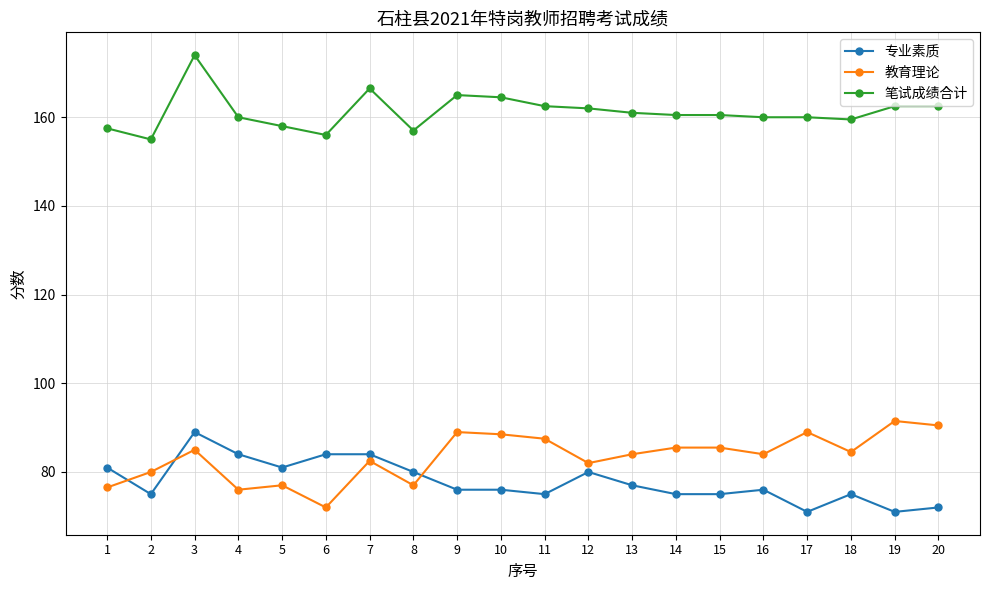

Reading right to left, transcribe all the data shown in this chart.

专业素质: 20=72.0	19=71.0	18=75.0	17=71.0	16=76.0	15=75.0	14=75.0	13=77.0	12=80.0	11=75.0	10=76.0	9=76.0	8=80.0	7=84.0	6=84.0	5=81.0	4=84.0	3=89.0	2=75.0	1=81.0
教育理论: 20=90.5	19=91.5	18=84.5	17=89.0	16=84.0	15=85.5	14=85.5	13=84.0	12=82.0	11=87.5	10=88.5	9=89.0	8=77.0	7=82.5	6=72.0	5=77.0	4=76.0	3=85.0	2=80.0	1=76.5
笔试成绩合计: 20=162.5	19=162.5	18=159.5	17=160.0	16=160.0	15=160.5	14=160.5	13=161.0	12=162.0	11=162.5	10=164.5	9=165.0	8=157.0	7=166.5	6=156.0	5=158.0	4=160.0	3=174.0	2=155.0	1=157.5